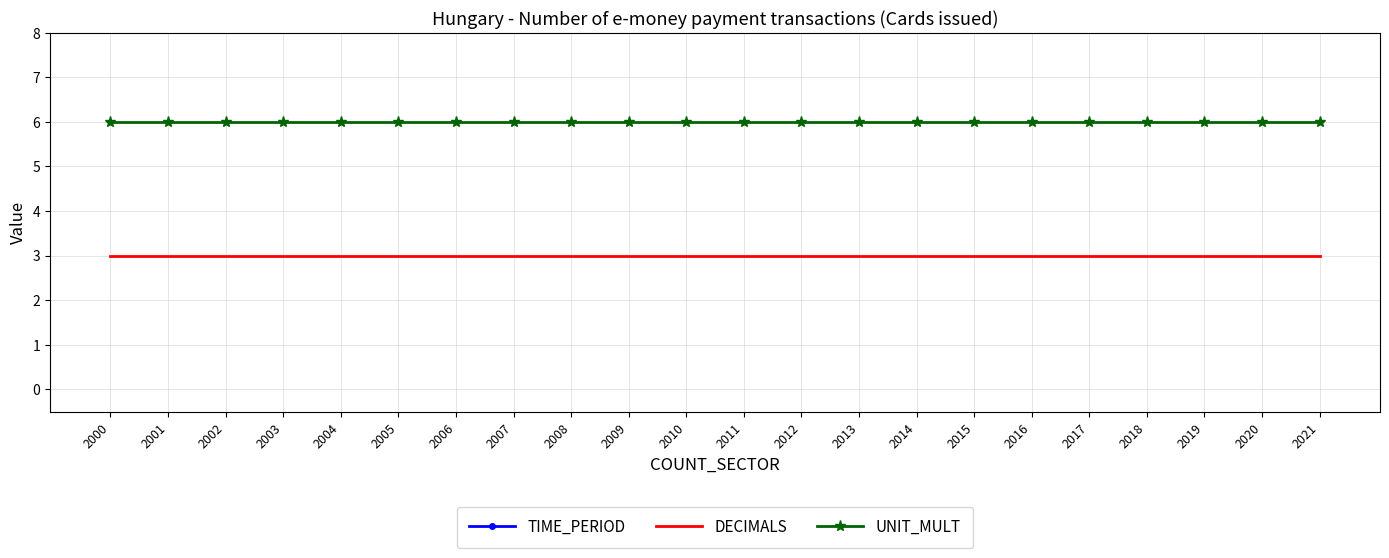

At how many categories does at least one series exceed 1777?

22